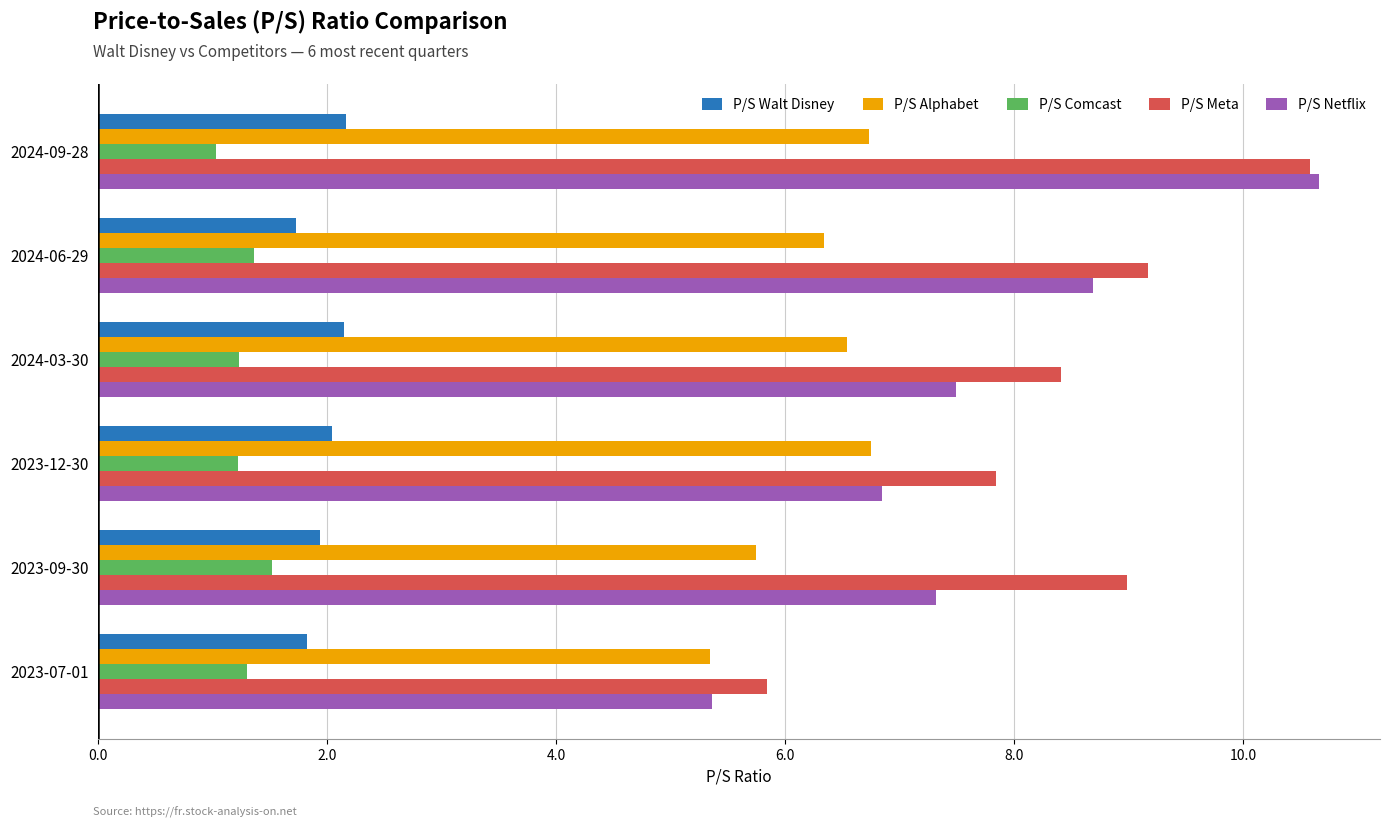

The value of P/S Meta at 2024-03-30 is 8.4. True or false?

True